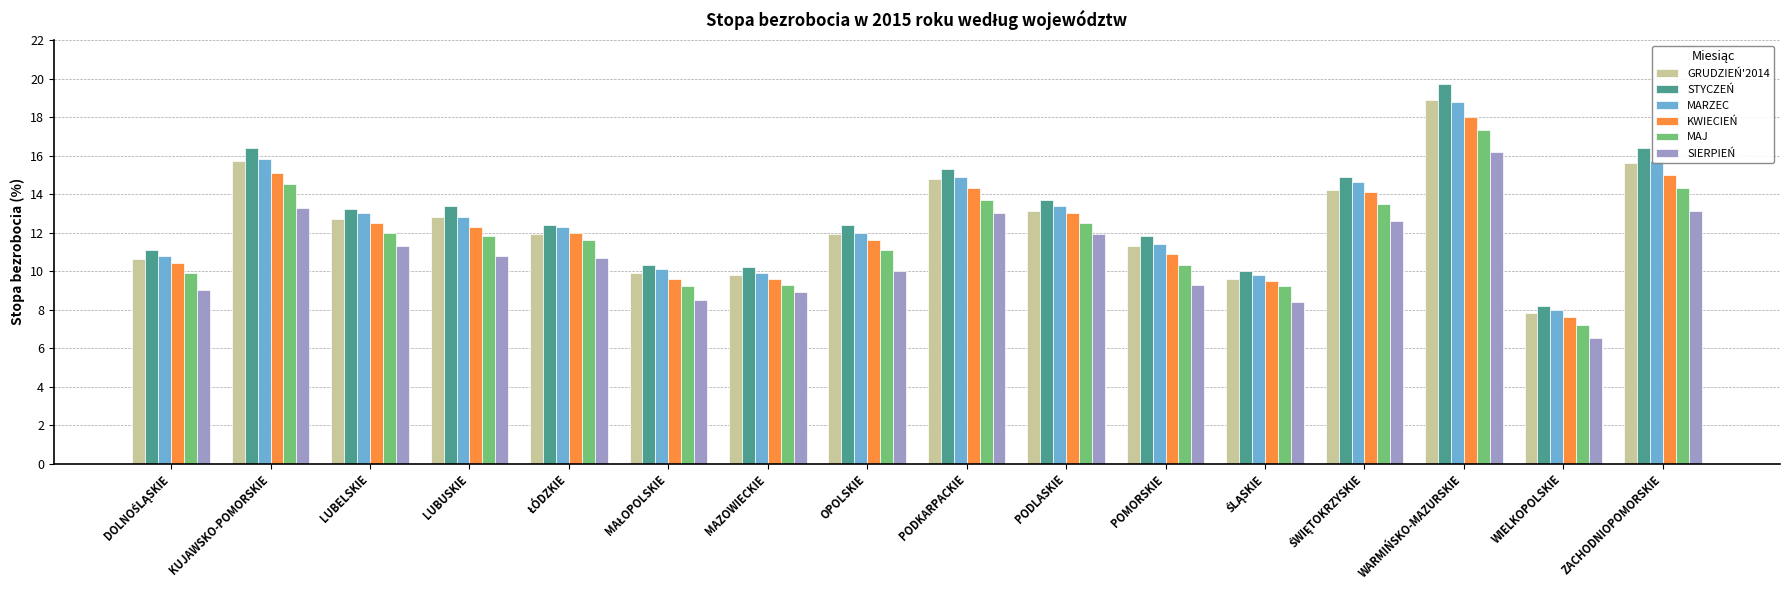

At which category is the sum across all series the highest?

WARMIŃSKO-MAZURSKIE